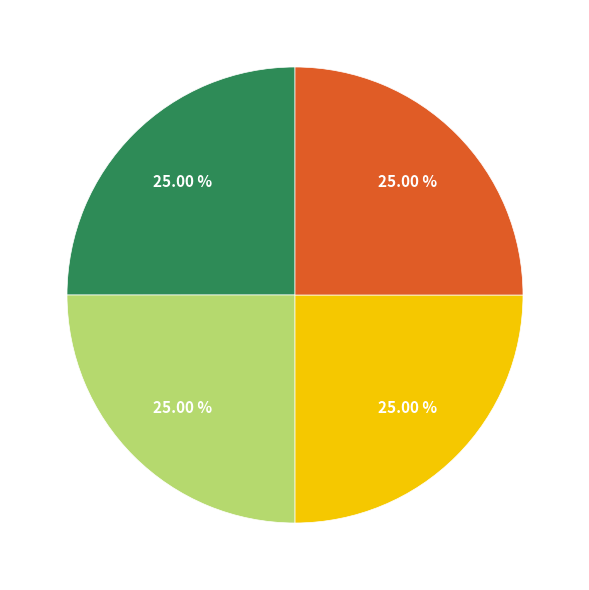

Is there any slice that represents more than half of the pie?

No